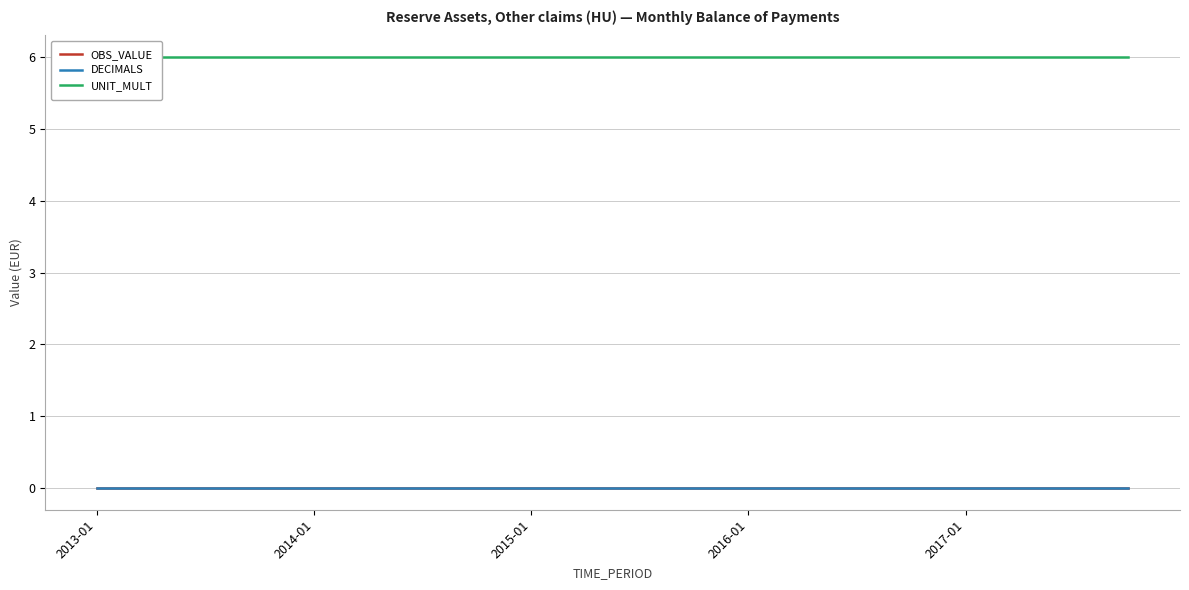

Where is UNIT_MULT nearest to the value 6?

2013-01